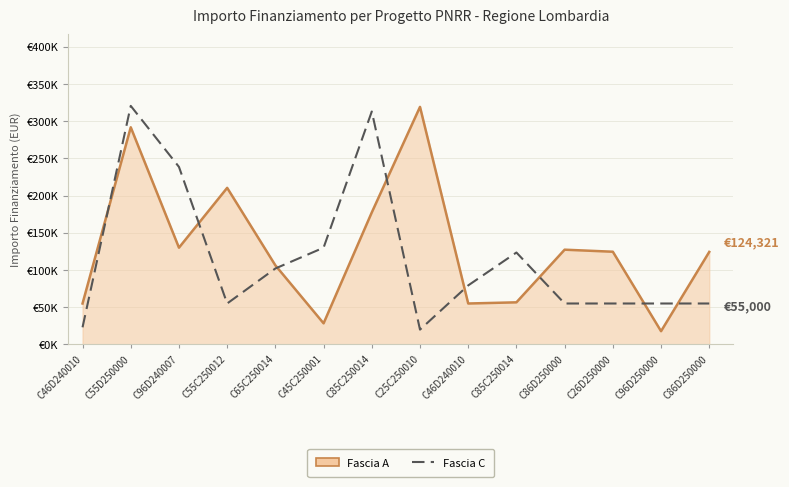

Is this an area chart (filled region under the line)?

Yes